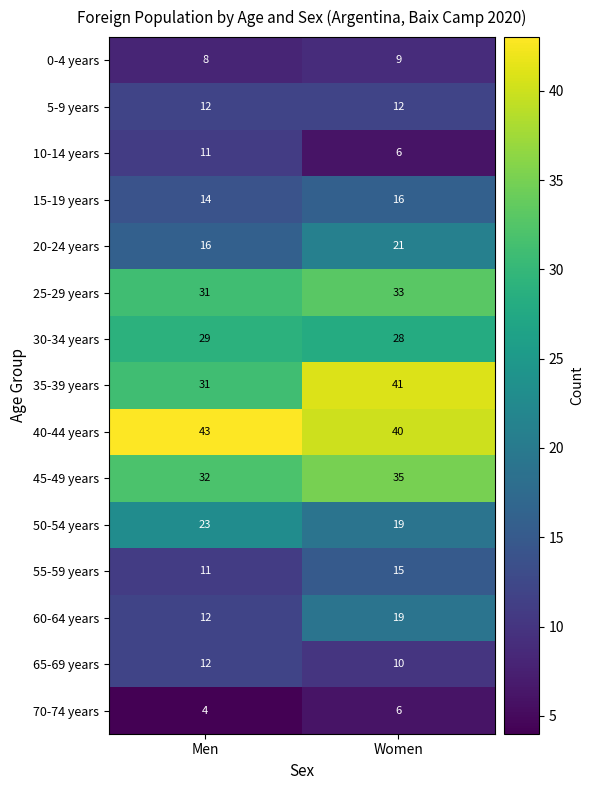

What value does the 35-39 years series have at Women, to the nearest 5?

40